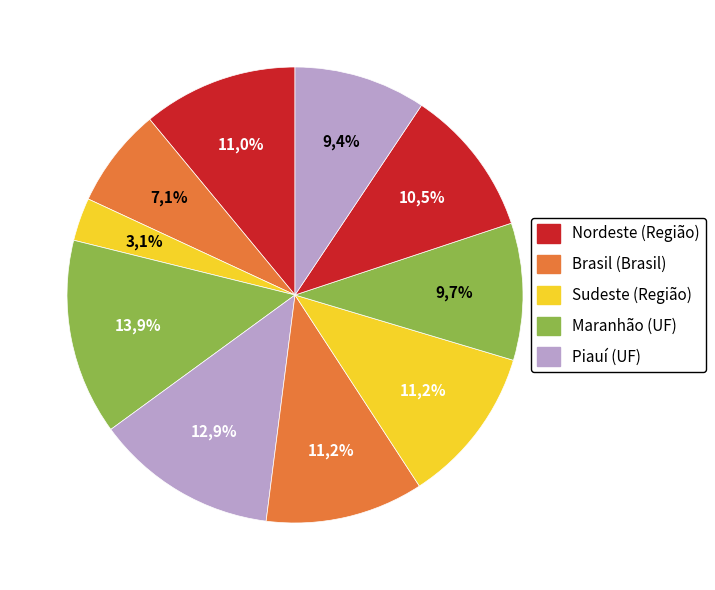

Does Pernambuco (UF) account for over 50% of the chart?

No